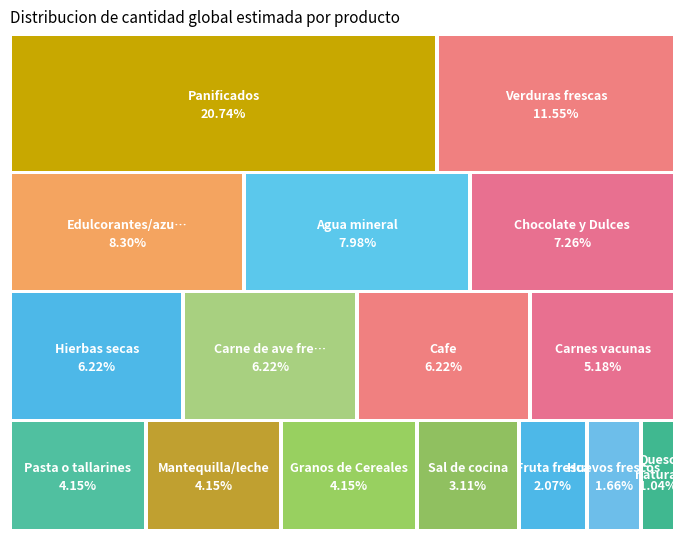

Rank the categories by value from highest to lowest.

Panificados, Verduras frescas, Edulcorantes/azucares, Agua mineral, Chocolate y Dulces, Carne de ave fresca, Hierbas secas, Cafe, Carnes vacunas, Mantequilla/leche, Pasta o tallarines, Granos de Cereales, Sal de cocina, Fruta fresca, Huevos frescos, Queso natural